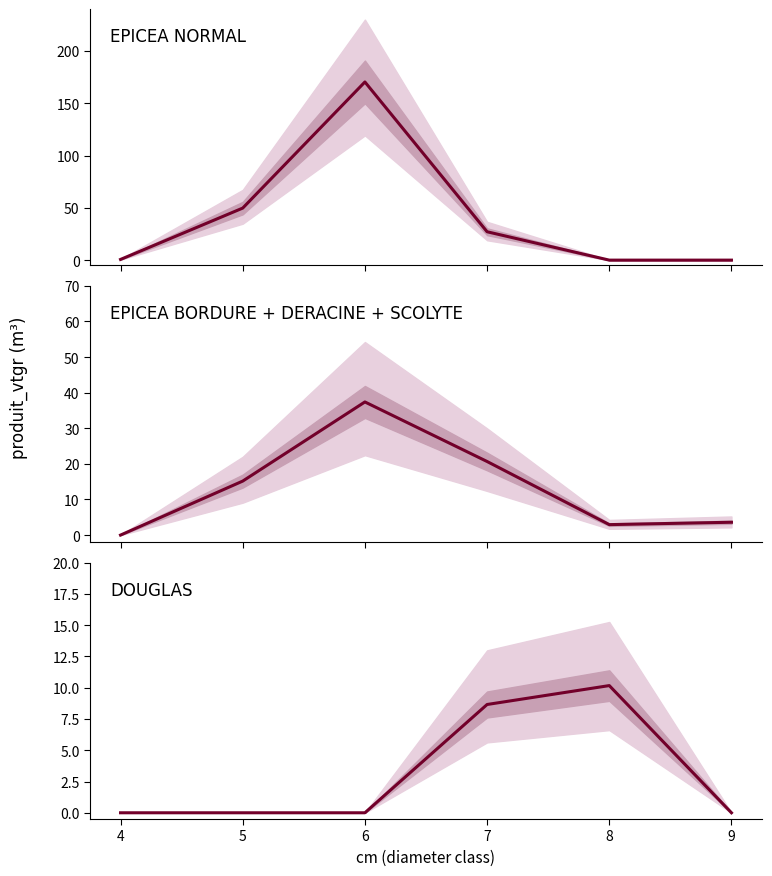

What is the sum of all values?

18.8